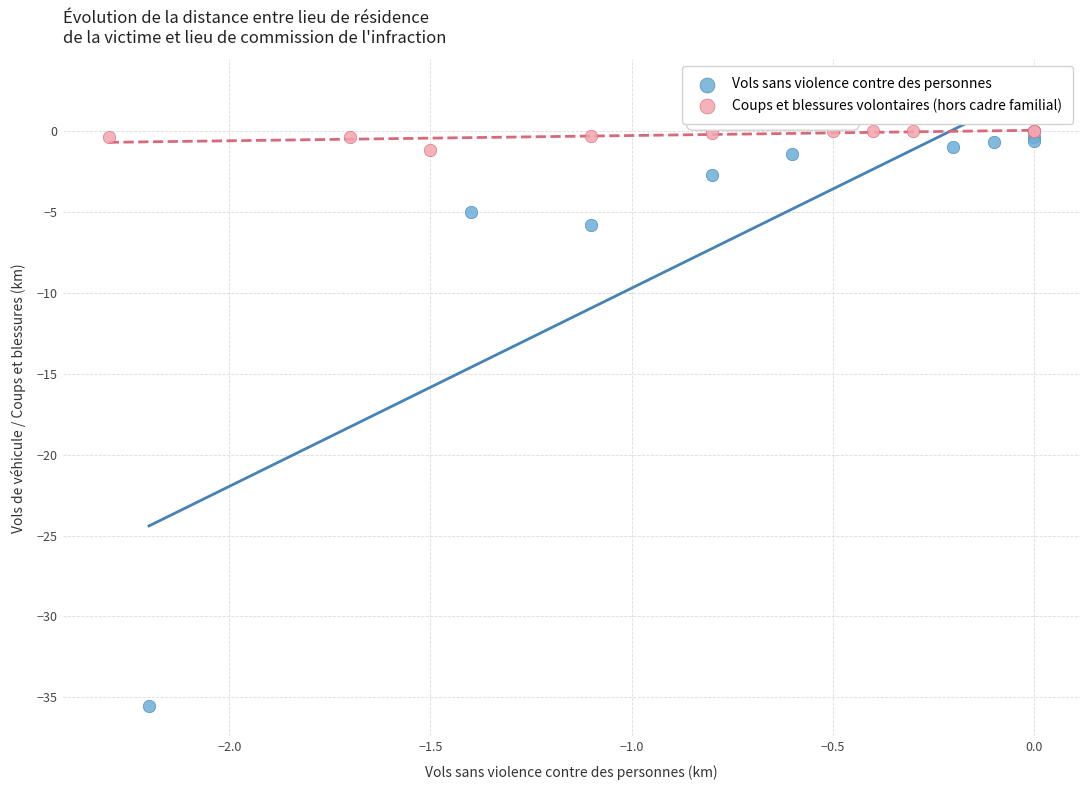

Which series contains the lowest Y value?

Vols sans violence contre des personnes